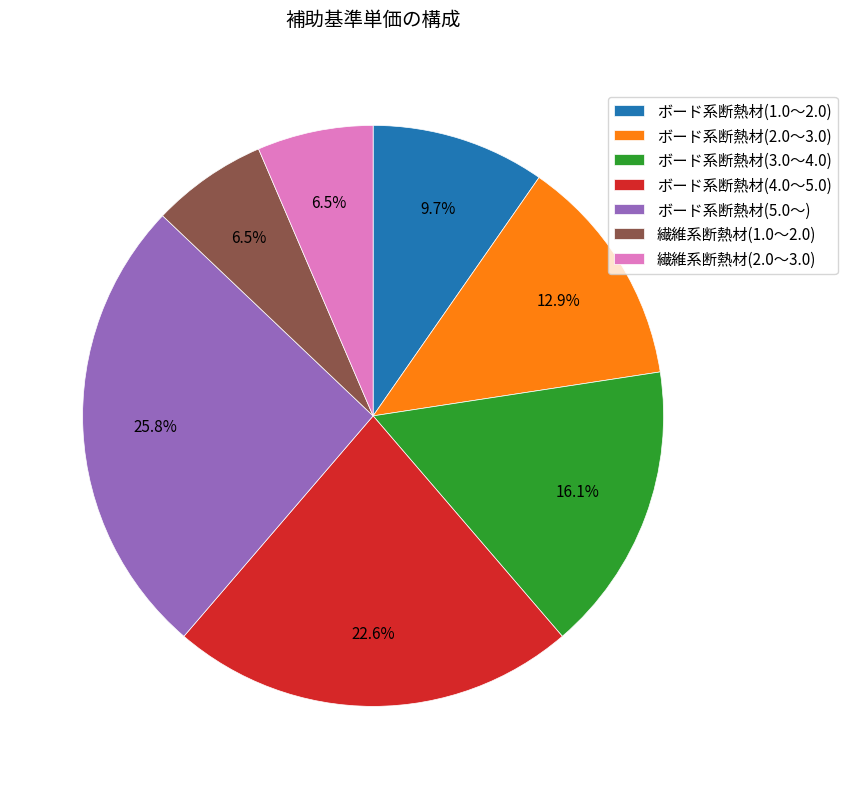

To the nearest percent, what is the combined percentage of ボード系断熱材(4.0～5.0) and ボード系断熱材(3.0～4.0)?

39%